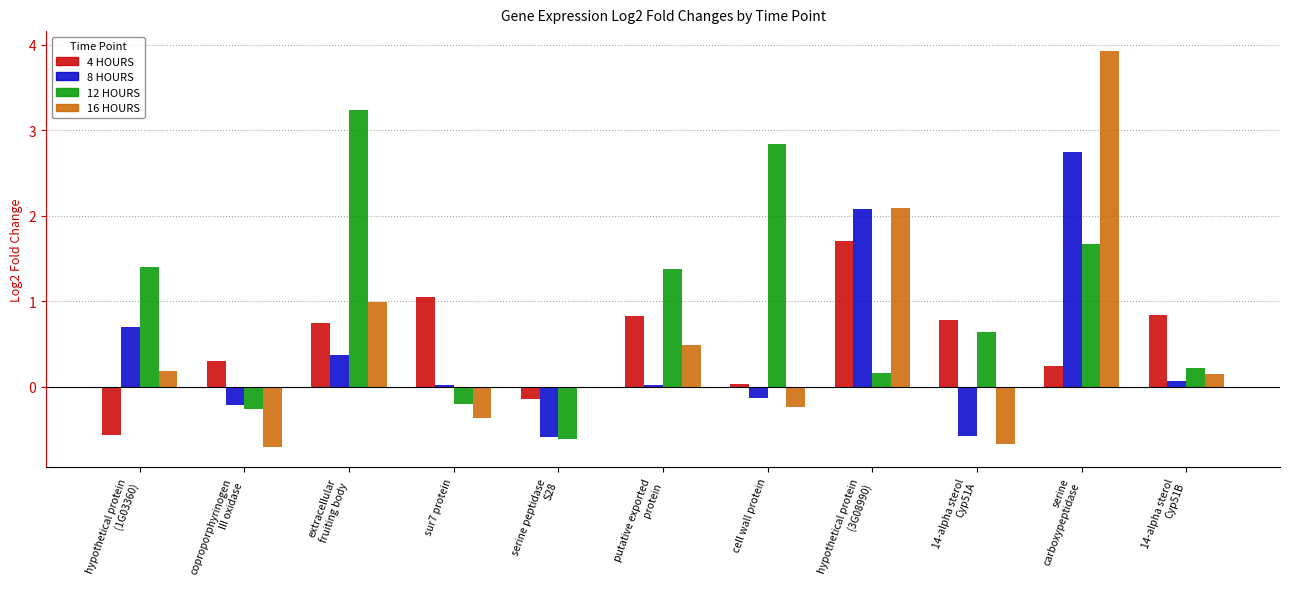

Read the 4 HOURS value at serine peptidase
S28.

-0.1